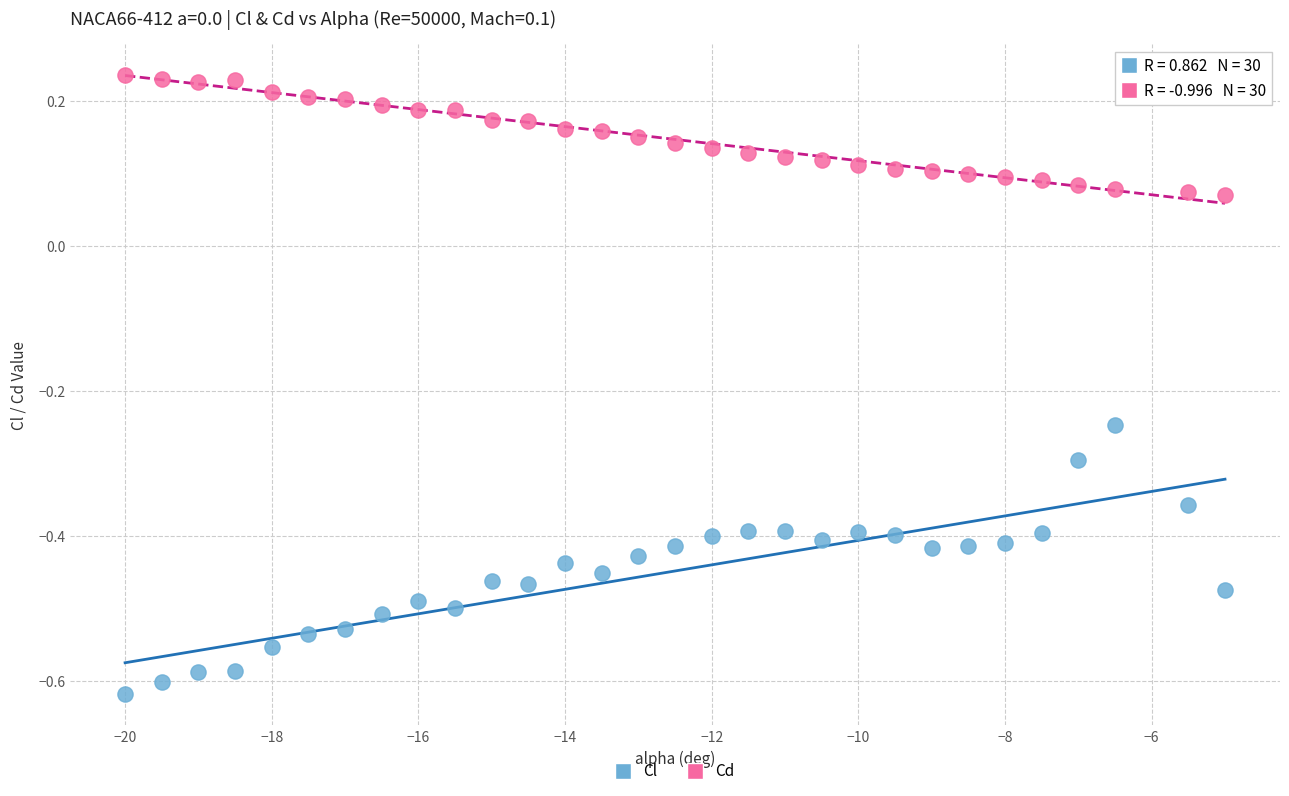

Which series has the largest Y range (max minus min)?

Cl